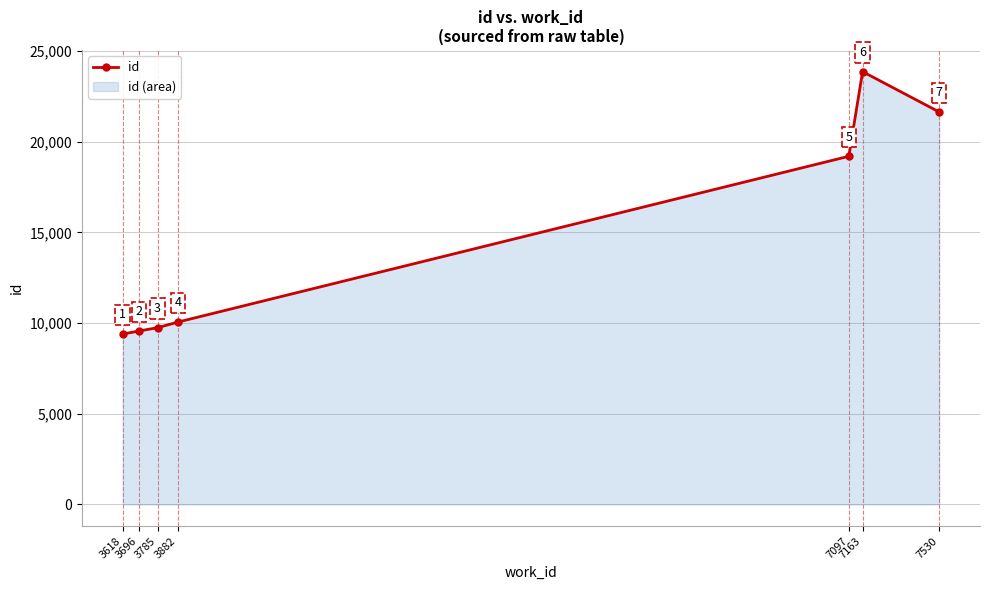

How many data points does each series have?

7